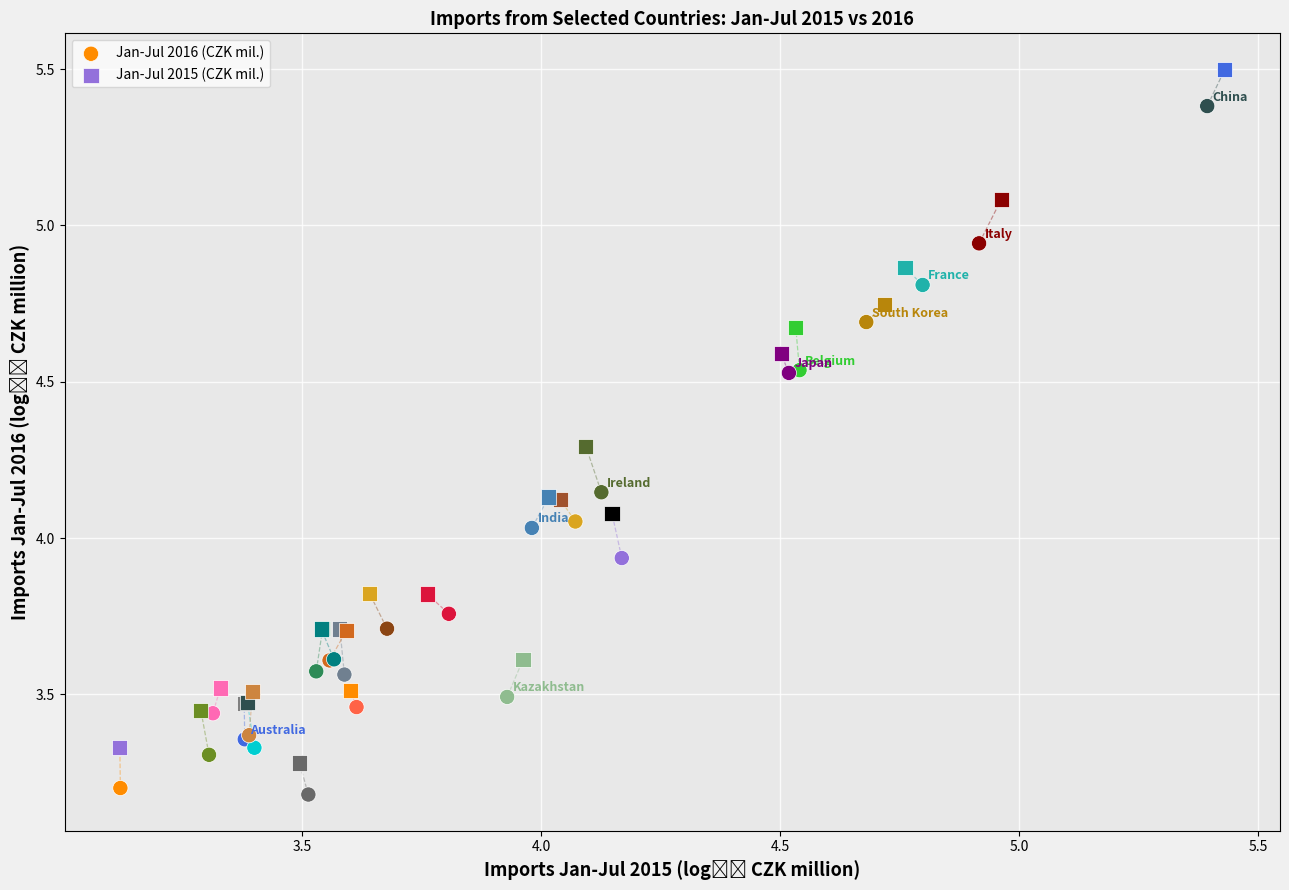

Which series has the largest Y range (max minus min)?

Jan-Jul 2015 (CZK mil.)